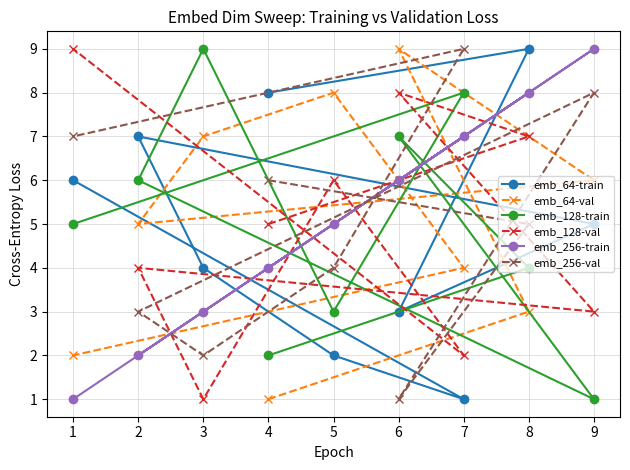

List the labels in order of emb_256-train value, largest first.

9, 8, 7, 6, 5, 4, 3, 2, 1